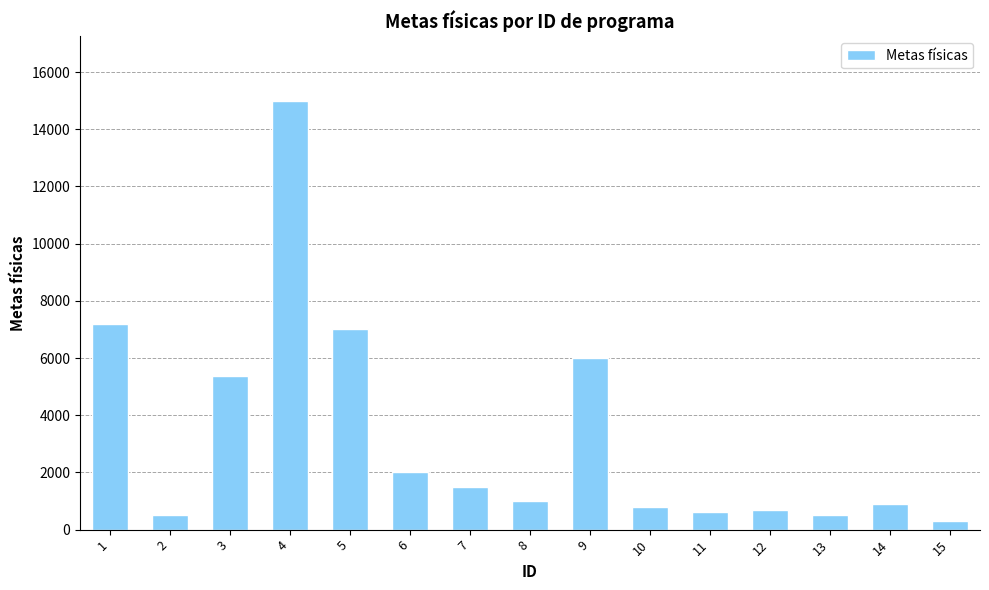

What is the minimum value shown in the chart?

300